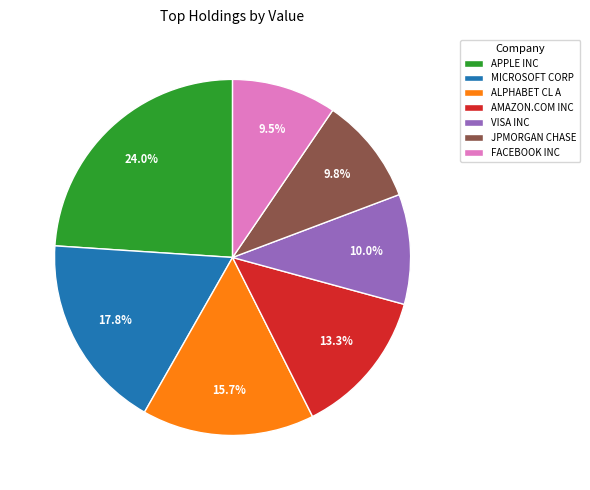

Is it true that ALPHABET CL A is 16% of the pie?

True